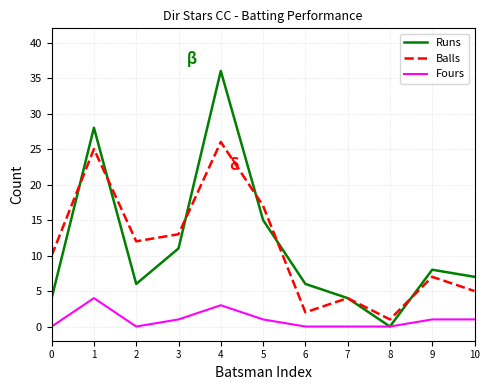

Is it true that Runs equals 8 at 9?

True